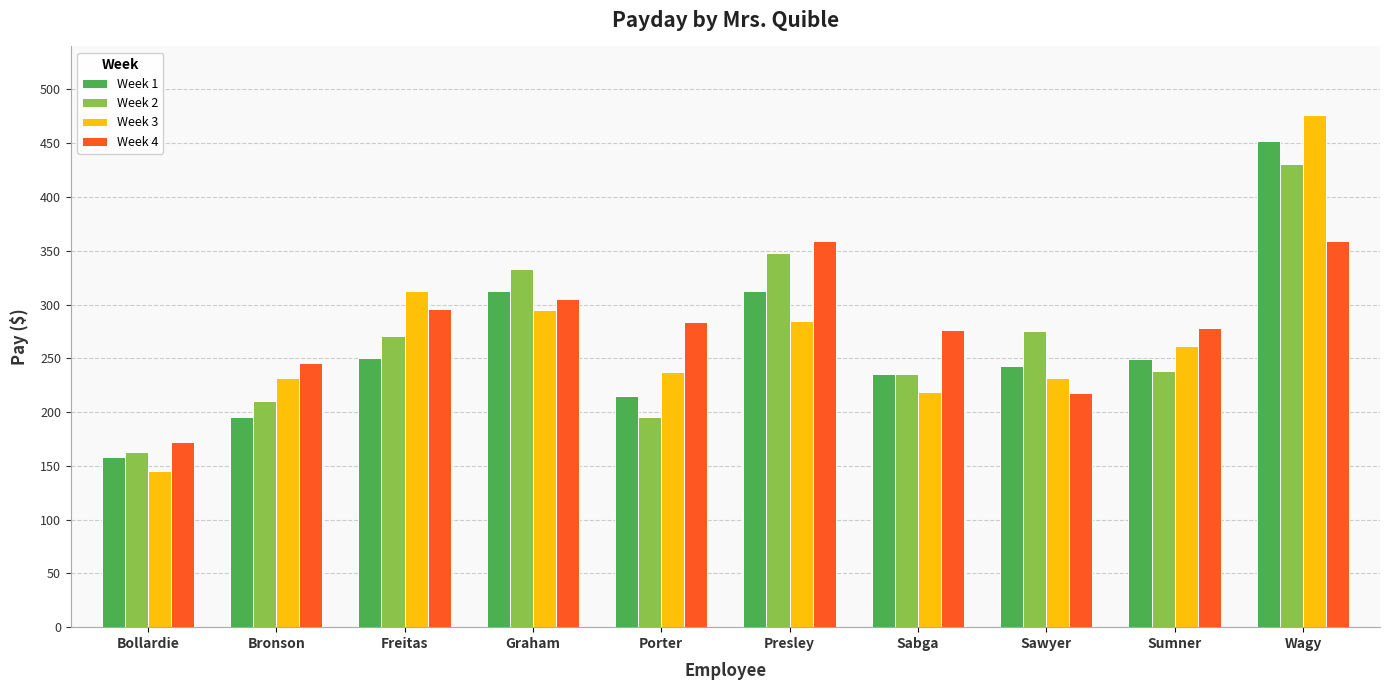

What is the label of the 3rd bar from the left?

Freitas